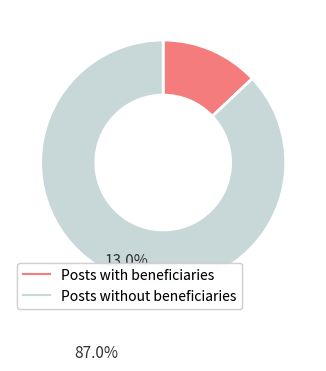

Does any single category account for the majority?

Yes